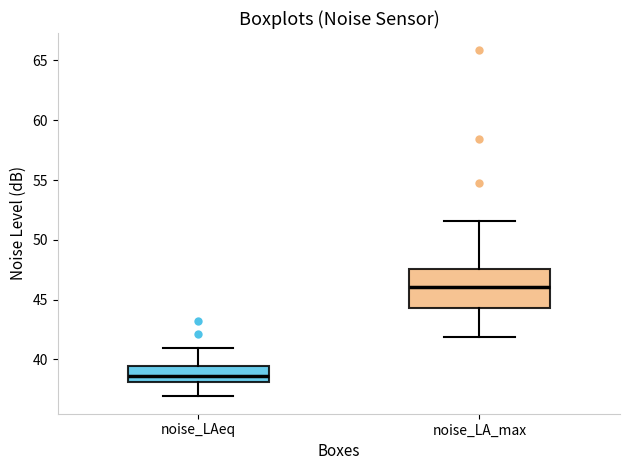

Which box is the tallest, from its lower edge to its upper edge?

noise_LA_max